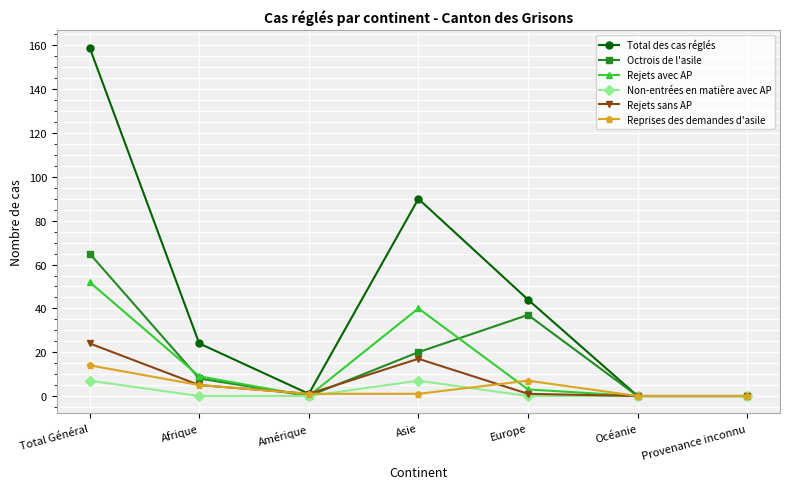

Is this an area chart (filled region under the line)?

No